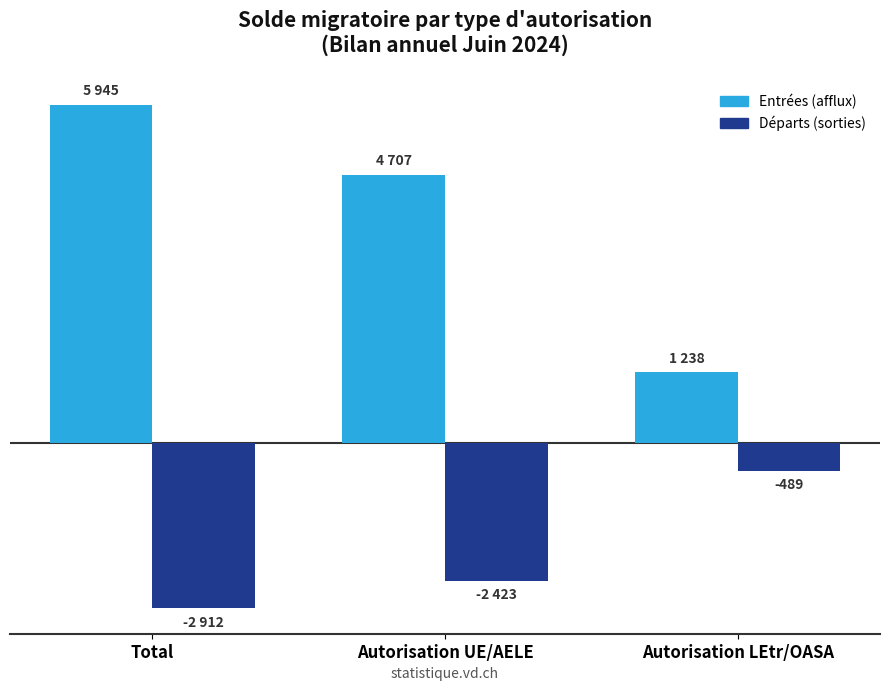

List the series in order of their overall mean, lowest first.

Départs (sorties), Entrées (afflux)